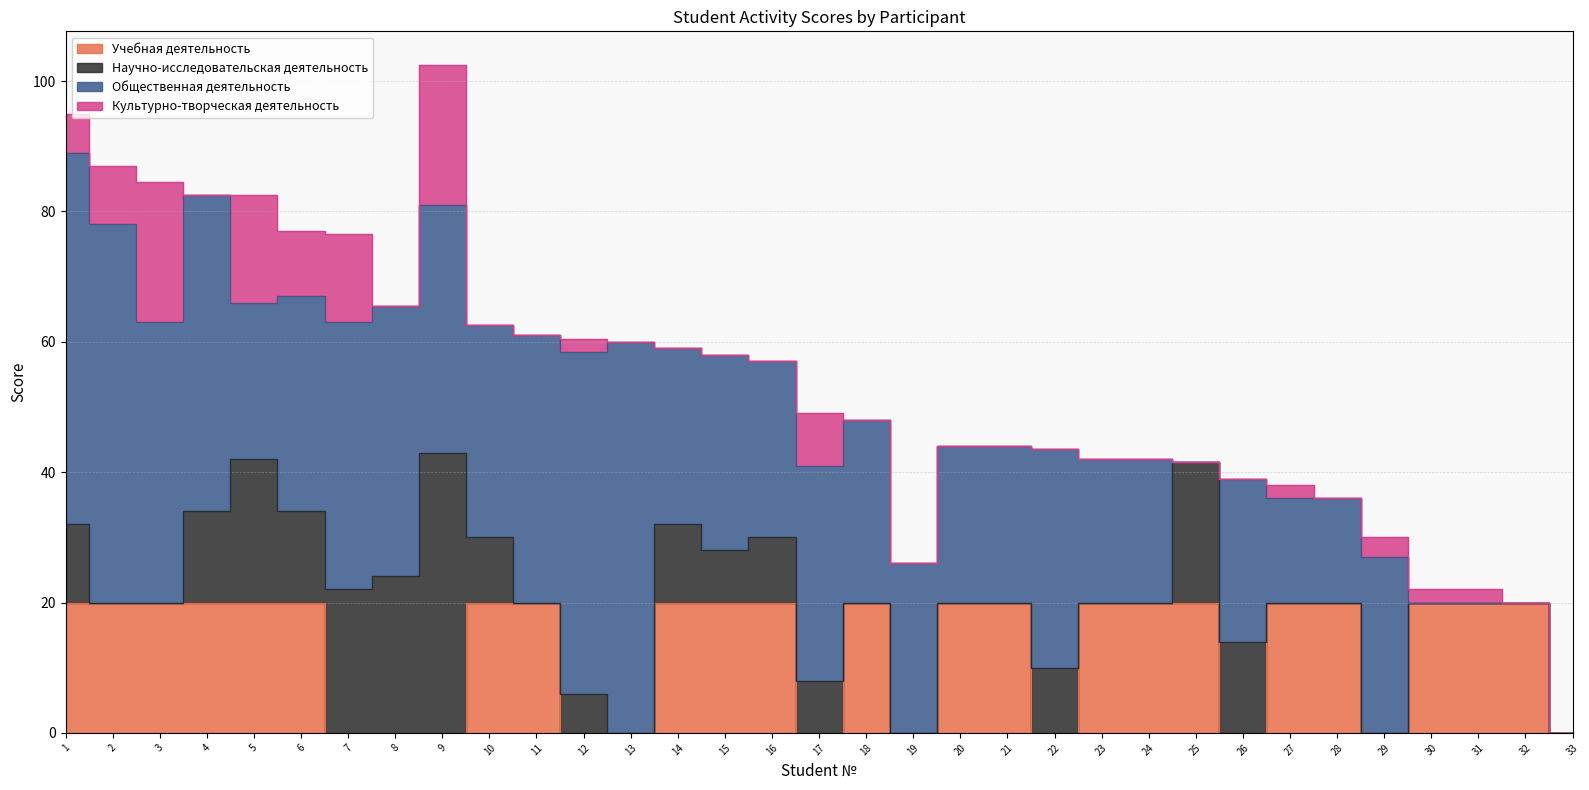

Reading left to right, what are all the values shown in this chart?

Учебная деятельность: 1=20.0	2=20.0	3=20.0	4=20.0	5=20.0	6=20.0	7=0.0	8=0.0	9=0.0	10=20.0	11=20.0	12=0.0	13=0.0	14=20.0	15=20.0	16=20.0	17=0.0	18=20.0	19=0.0	20=20.0	21=20.0	22=0.0	23=20.0	24=20.0	25=20.0	26=0.0	27=20.0	28=20.0	29=0.0	30=20.0	31=20.0	32=20.0	33=0.0
Научно-исследовательская деятельность: 1=12.0	2=0.0	3=0.0	4=14.0	5=22.0	6=14.0	7=22.0	8=24.0	9=43.0	10=10.0	11=0.0	12=6.0	13=0.0	14=12.0	15=8.0	16=10.0	17=8.0	18=0.0	19=0.0	20=0.0	21=0.0	22=10.0	23=0.0	24=0.0	25=21.5	26=14.0	27=0.0	28=0.0	29=0.0	30=0.0	31=0.0	32=0.0	33=0.0
Общественная деятельность: 1=57.0	2=58.0	3=43.0	4=48.5	5=24.0	6=33.0	7=41.0	8=41.5	9=38.0	10=32.5	11=41.0	12=52.5	13=60.0	14=27.0	15=30.0	16=27.0	17=33.0	18=28.0	19=26.0	20=24.0	21=24.0	22=33.5	23=22.0	24=22.0	25=0.0	26=25.0	27=16.0	28=16.0	29=27.0	30=0.0	31=0.0	32=0.0	33=0.0
Культурно-творческая деятельность: 1=6.0	2=9.0	3=21.5	4=0.0	5=16.5	6=10.0	7=13.5	8=0.0	9=21.5	10=0.0	11=0.0	12=2.0	13=0.0	14=0.0	15=0.0	16=0.0	17=8.0	18=0.0	19=0.0	20=0.0	21=0.0	22=0.0	23=0.0	24=0.0	25=0.0	26=0.0	27=2.0	28=0.0	29=3.0	30=2.0	31=2.0	32=0.0	33=0.0